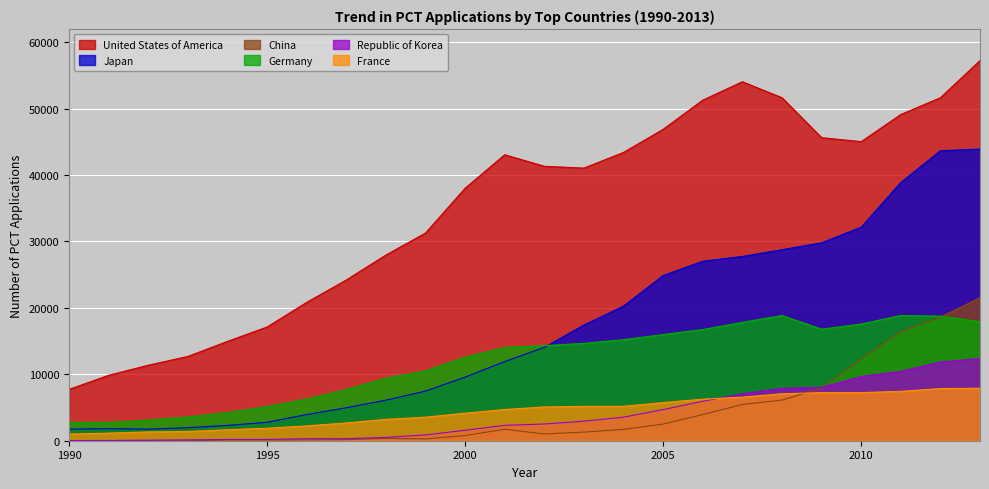

True or false: United States of America and Japan intersect in this chart.

False